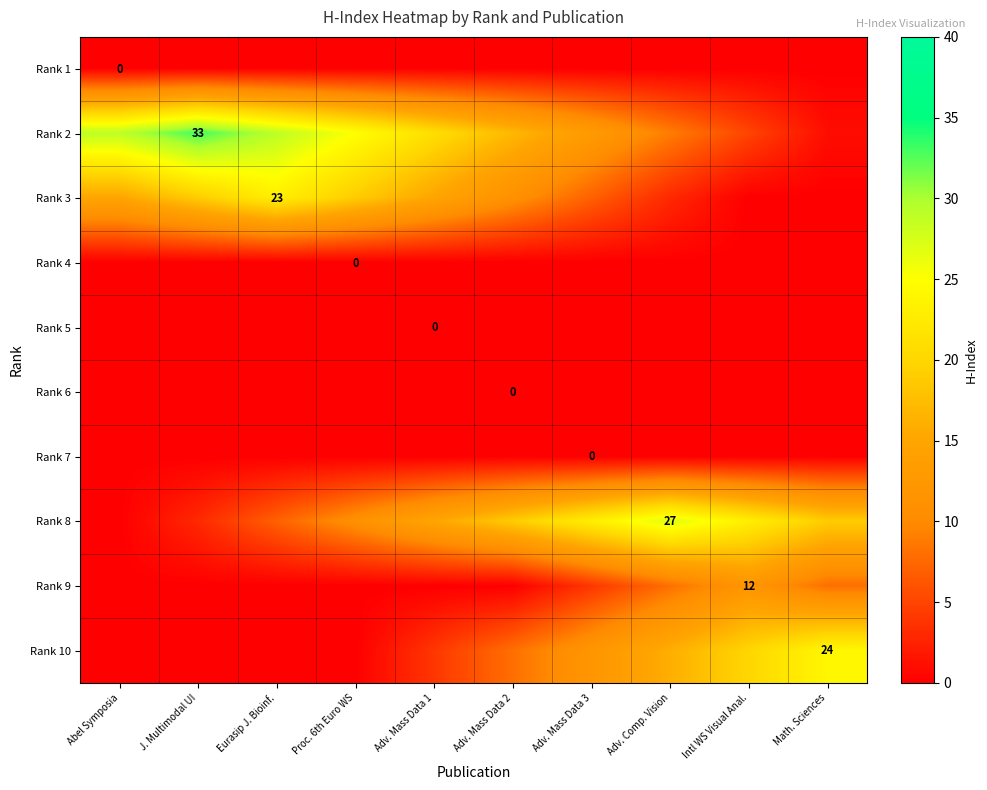

What is the spread (max minus min) of values at Adv. Mass Data 2?

19